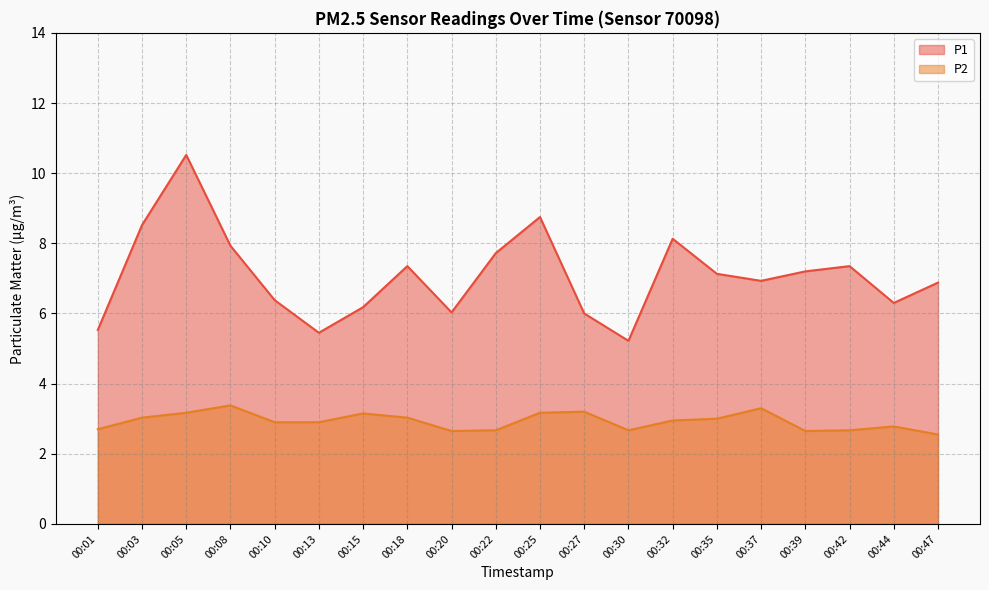

True or false: P1 and P2 cross at least once.

False